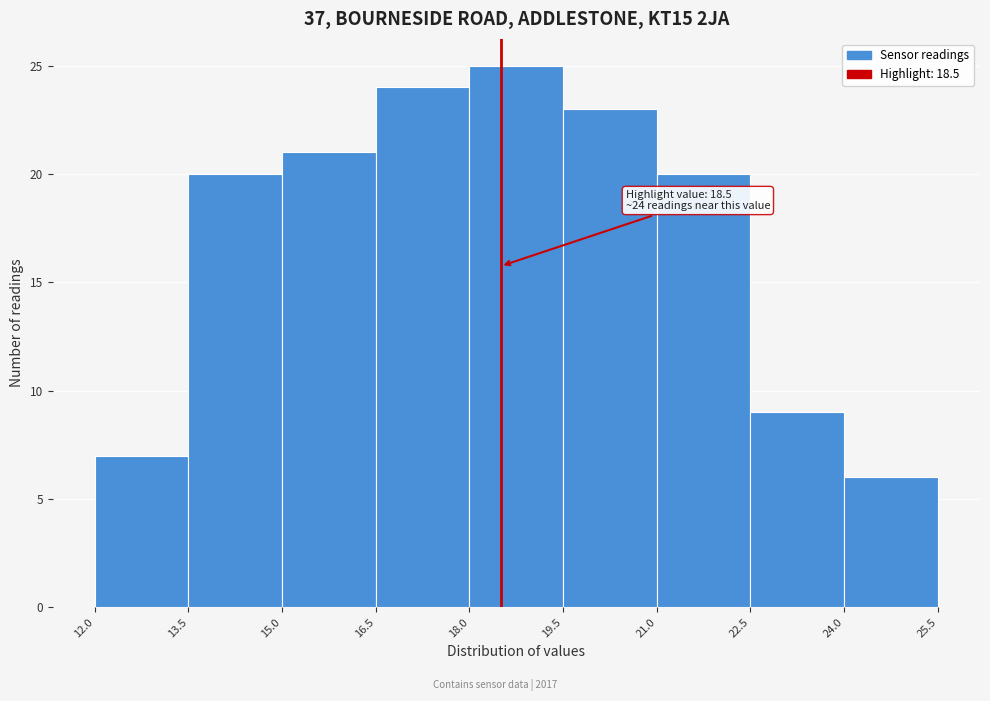

Which range on the x-axis has the tallest bar?

18.0 to 19.5